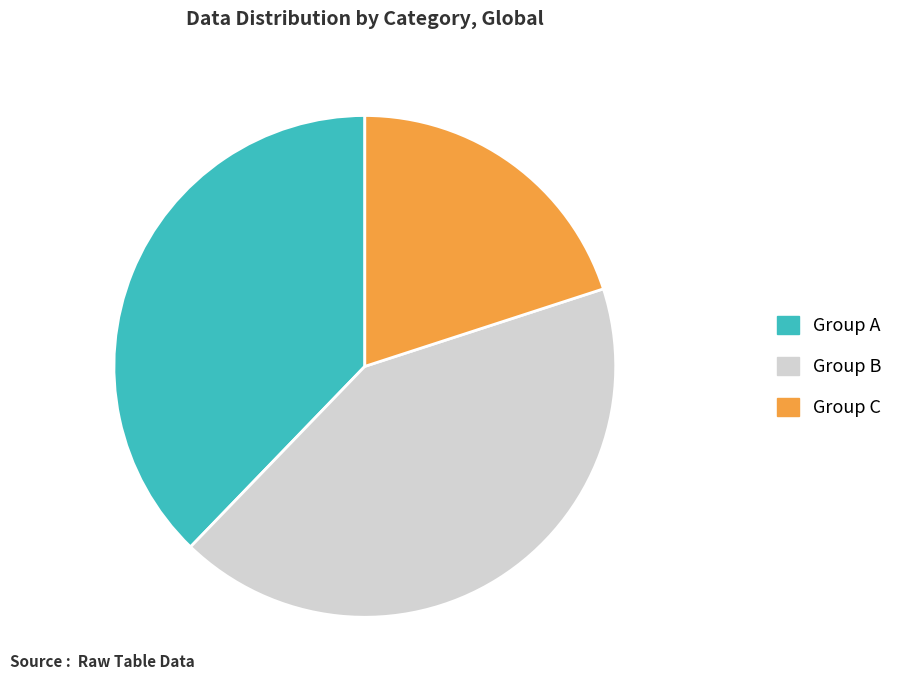

Which category has the biggest portion of the pie?

Group B